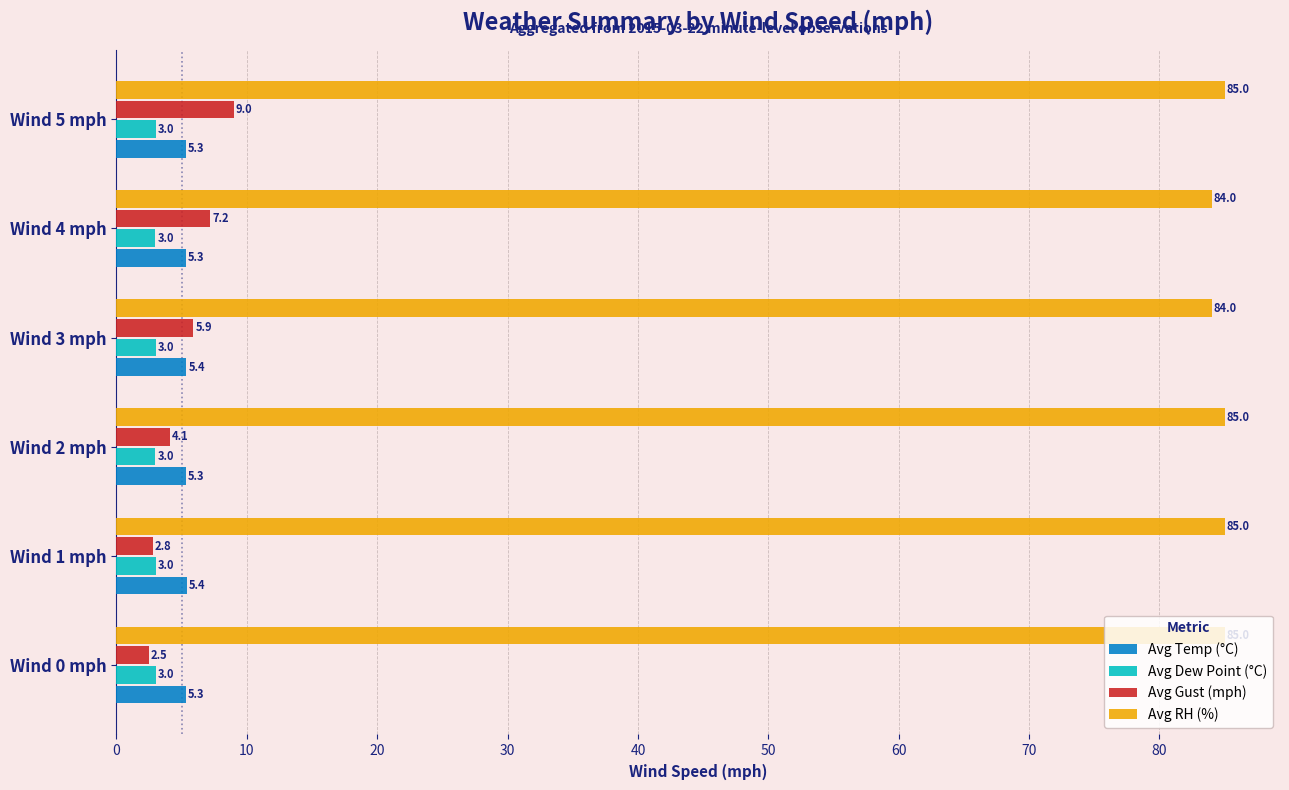

Which series has the widest spread of values?

Avg Gust (mph)